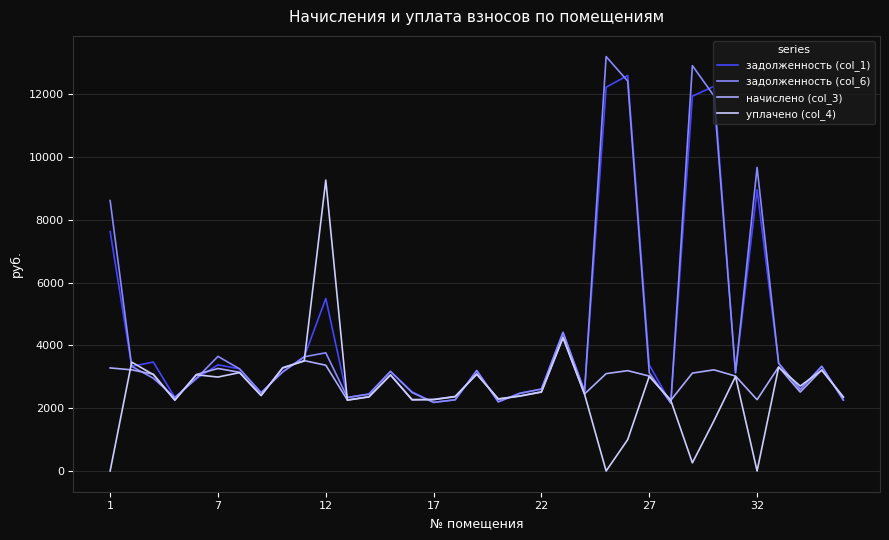

List the series in order of their peak value, highest first.

задолженность (col_6), задолженность (col_1), уплачено (col_4), начислено (col_3)